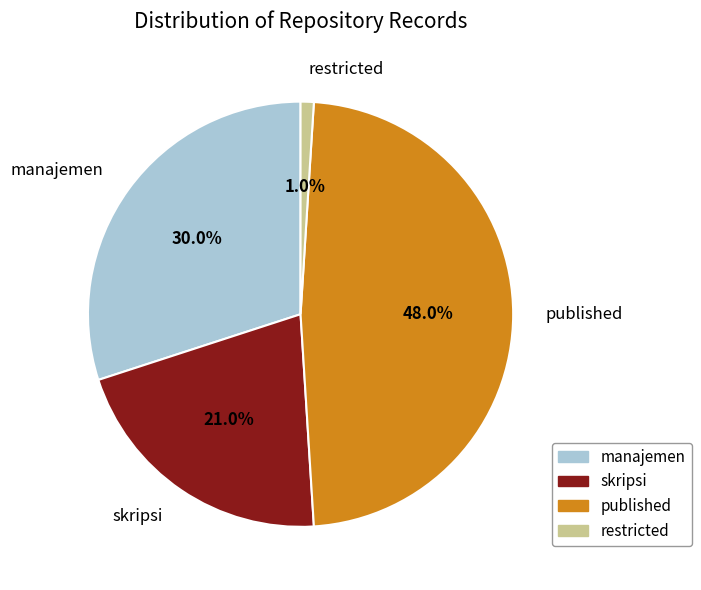

To the nearest percent, what percentage of the pie is restricted?

1%